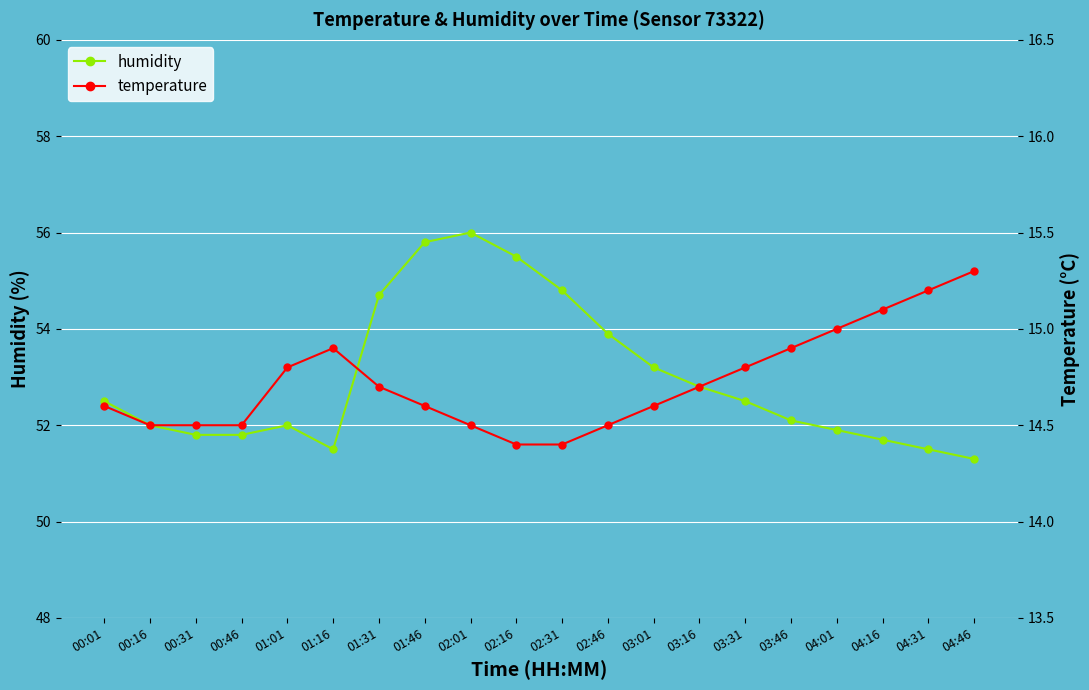

List the labels in order of temperature value, smallest first.

02:16, 02:31, 00:16, 00:31, 00:46, 02:01, 02:46, 00:01, 01:46, 03:01, 01:31, 03:16, 01:01, 03:31, 01:16, 03:46, 04:01, 04:16, 04:31, 04:46